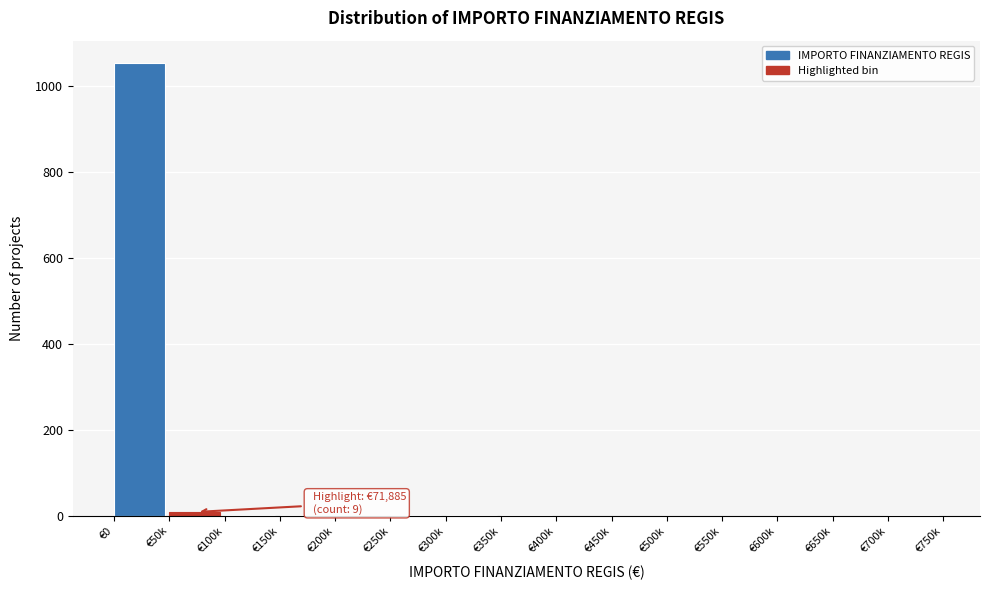

The value at €550k is 0. True or false?

True